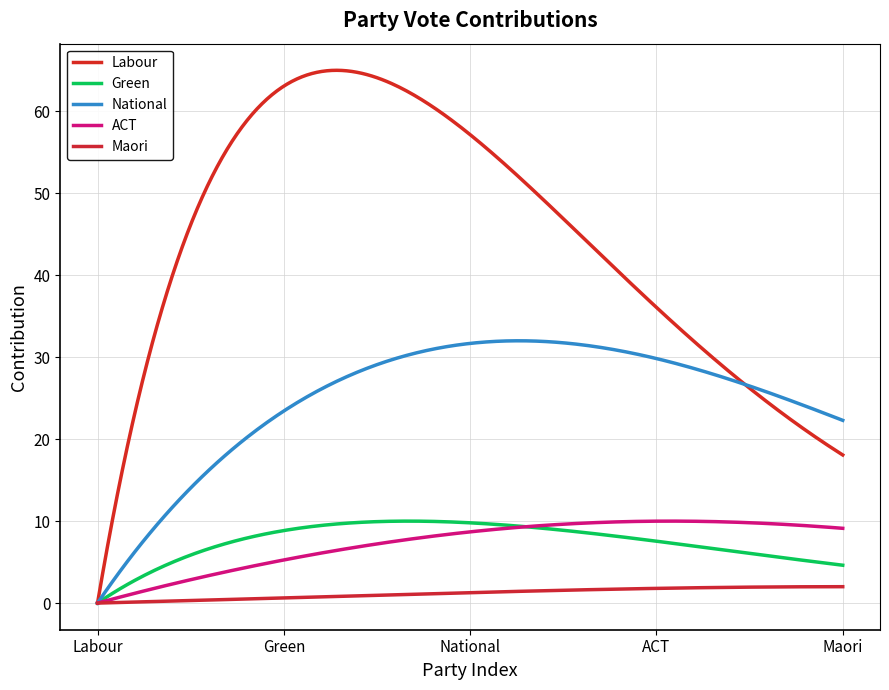

How many lines are shown in the chart?

5